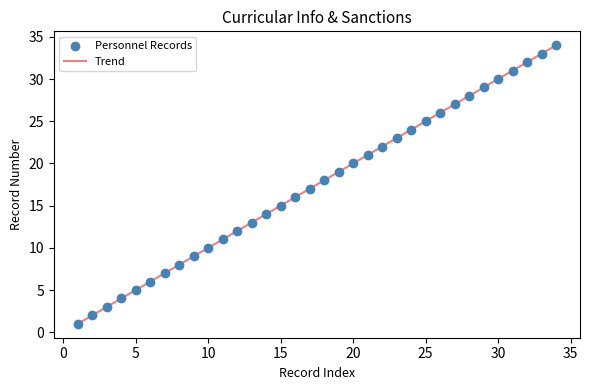

What is the difference between the maximum and minimum values?

33.0